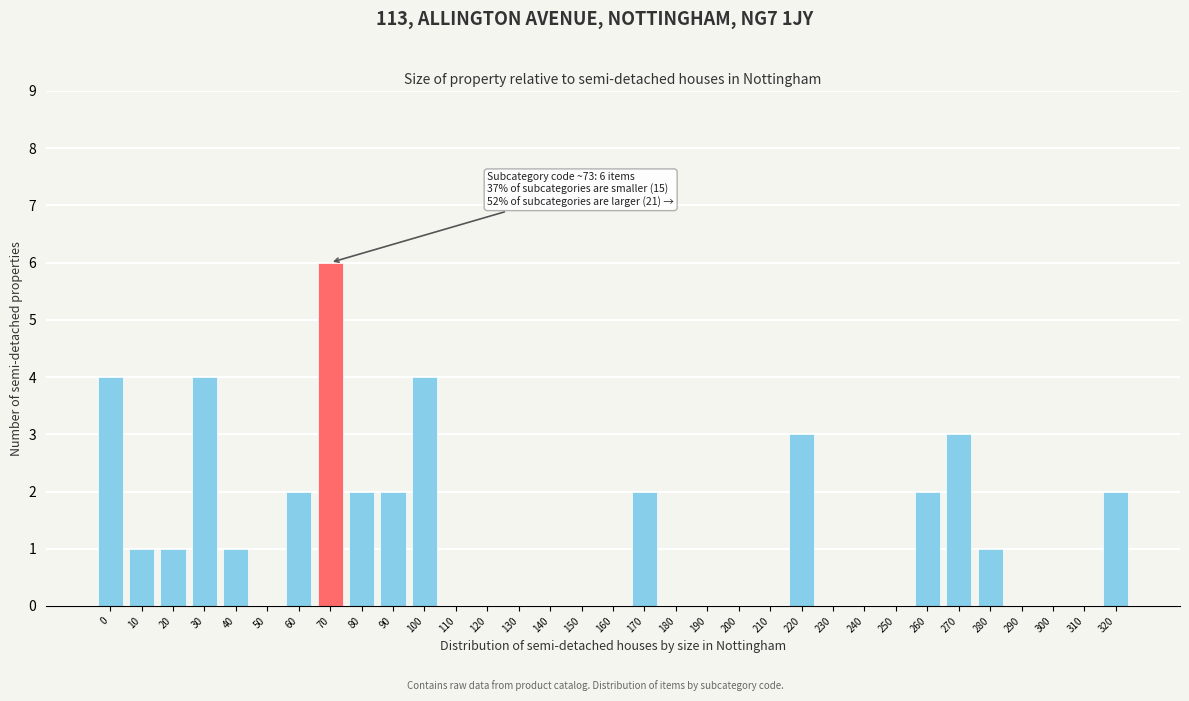

Which has a higher value, 320 or 100?

100